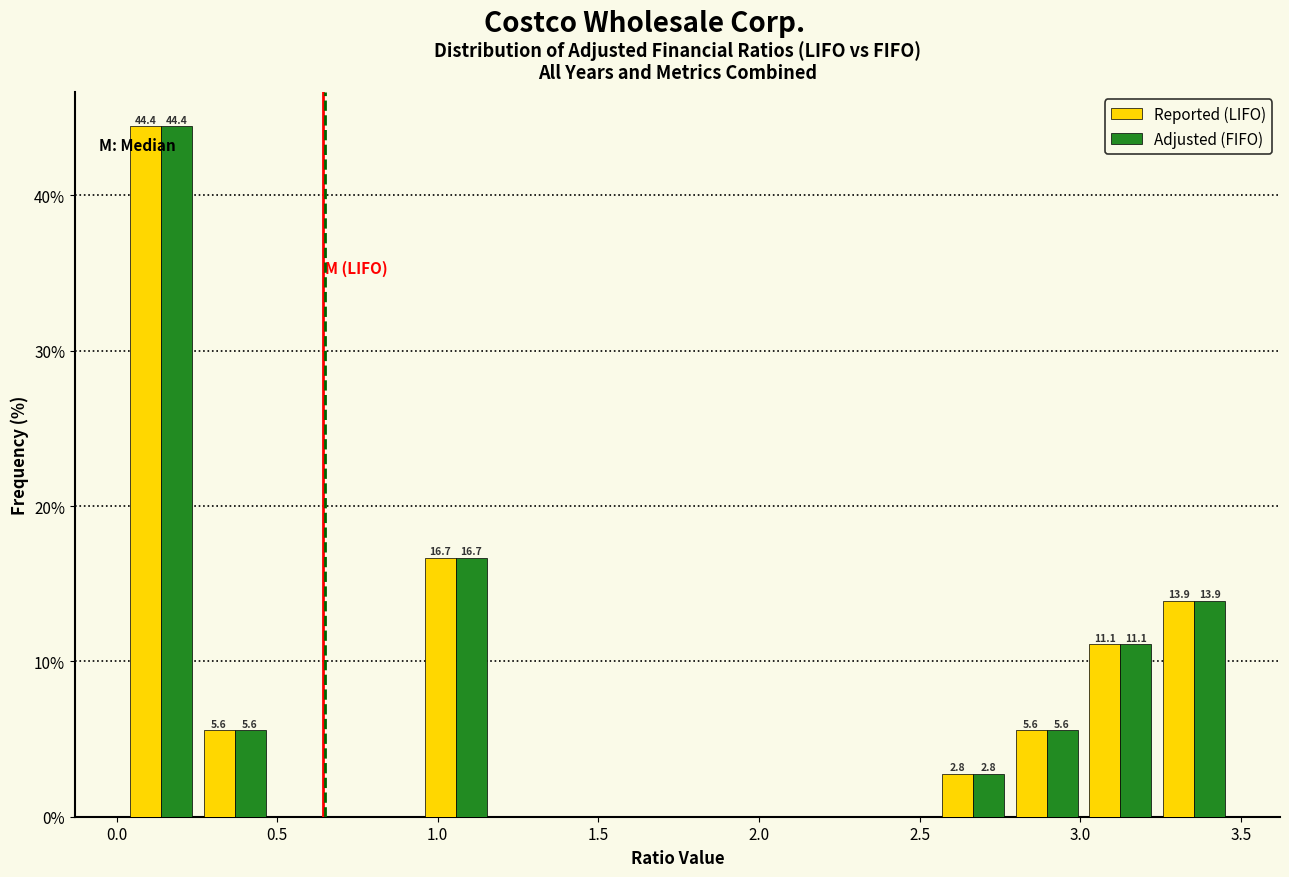

In the Adjusted (FIFO) series, which range on the x-axis has the tallest bar?

0.00 to 0.25